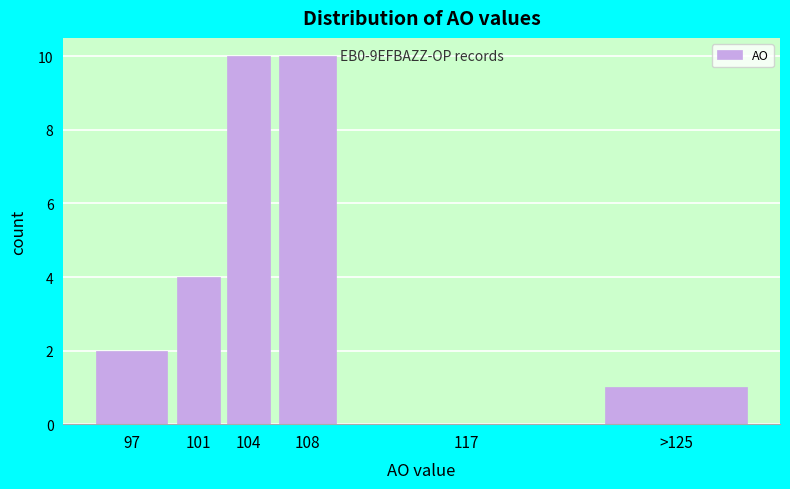

Reading right to left, list all the values displayed in this chart.

>125=1	117=0	108=10	104=10	101=4	97=2